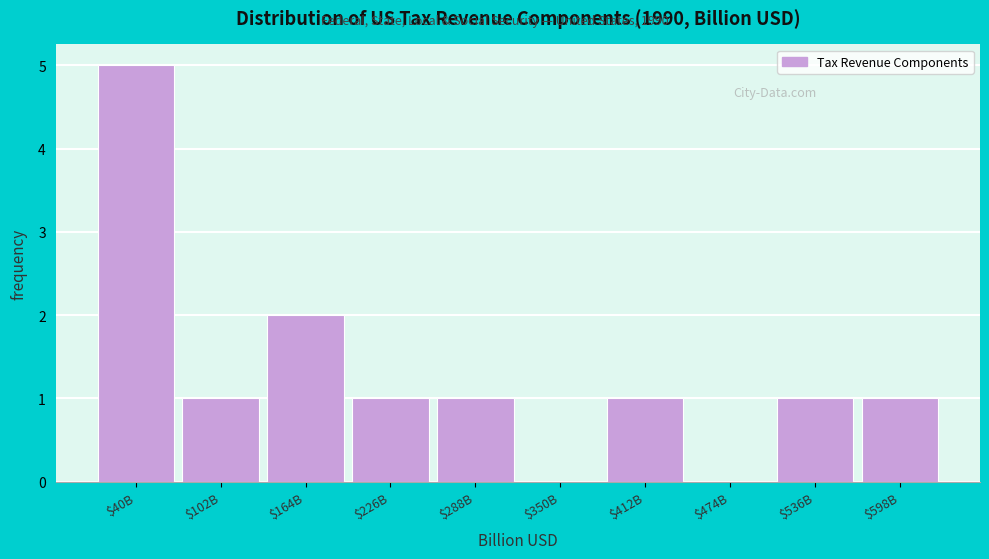

True or false: the data shows 0 at $412B.

False